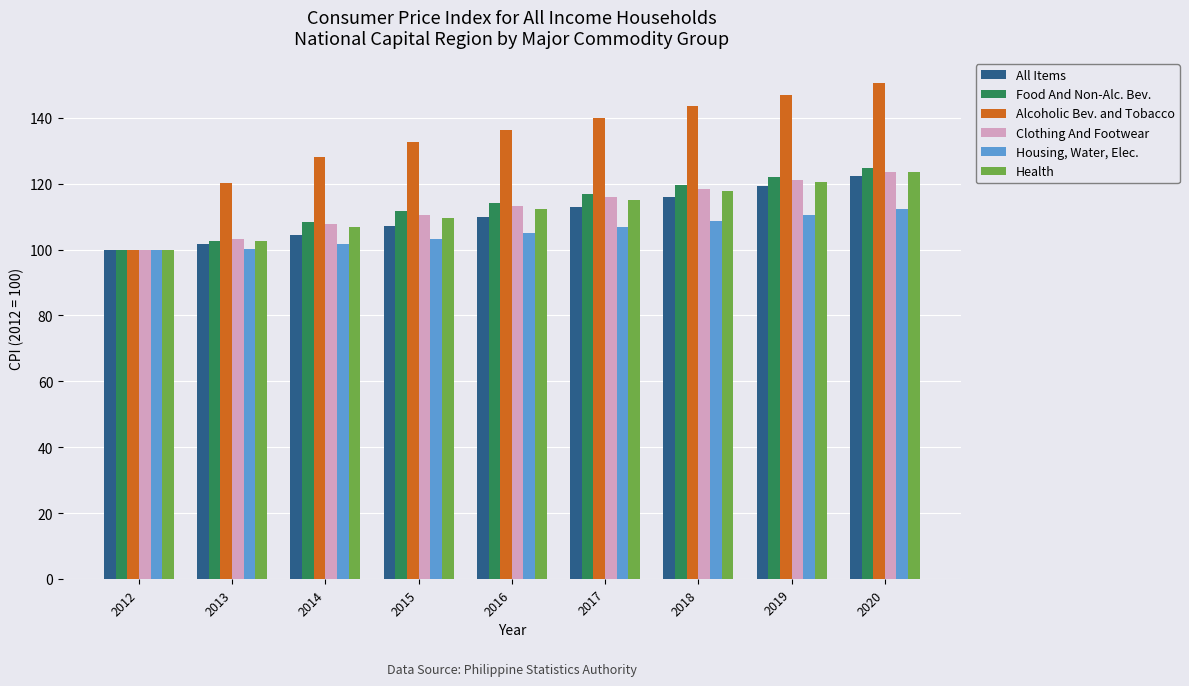

Which series has the largest total across all categories?

Alcoholic Bev. and Tobacco